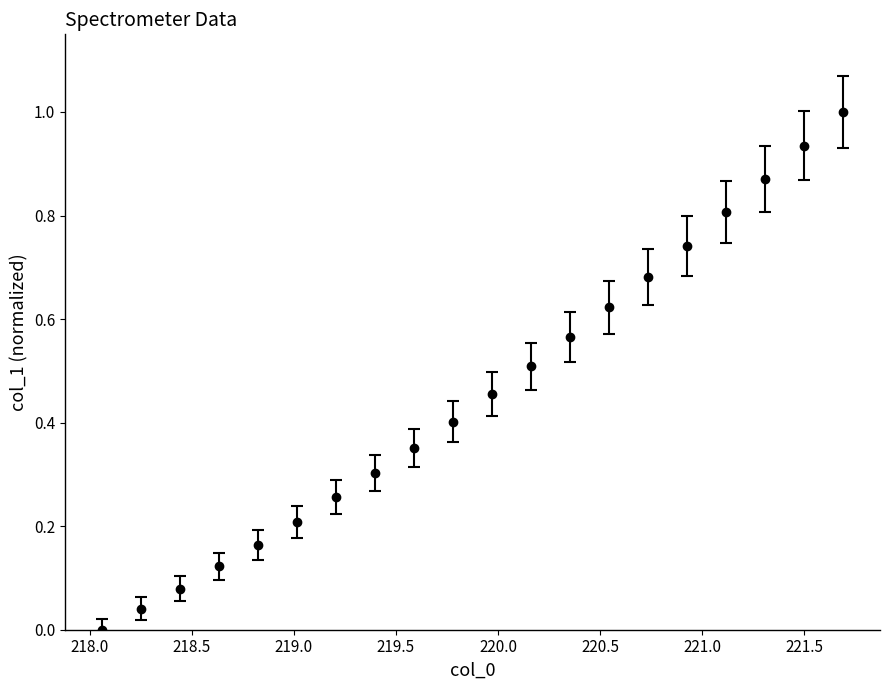

What is the difference between the maximum and minimum values?

1.0